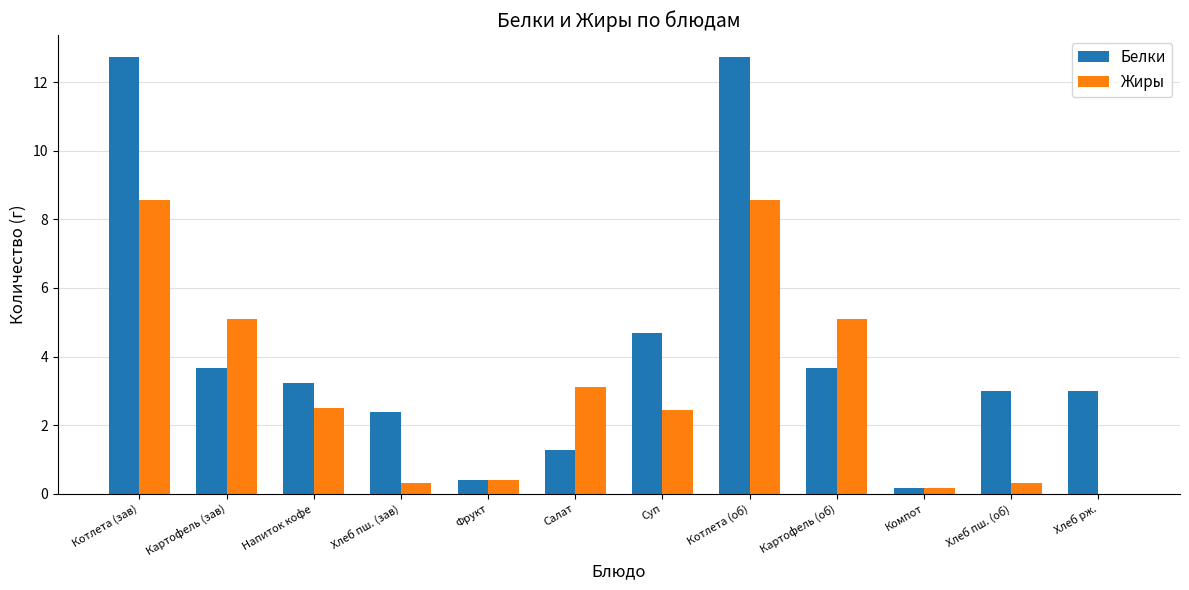

What are all the series names shown in the legend?

Белки, Жиры